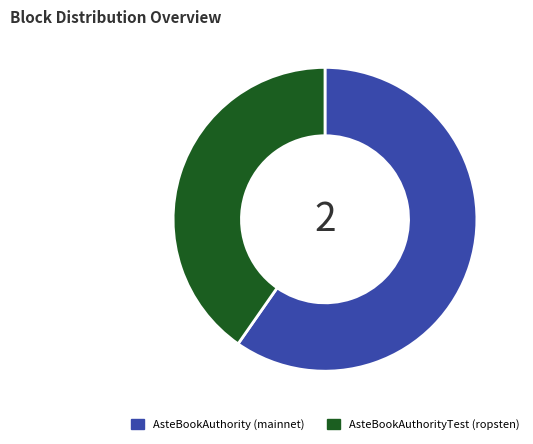

Which slice is the smallest?

AsteBookAuthorityTest (ropsten)